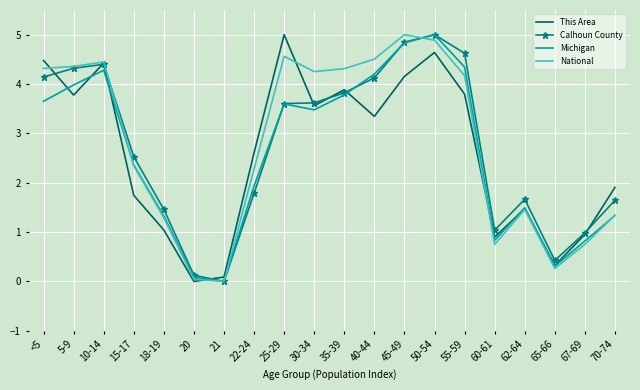

Is it true that This Area equals 0.5 at 15-17?

False